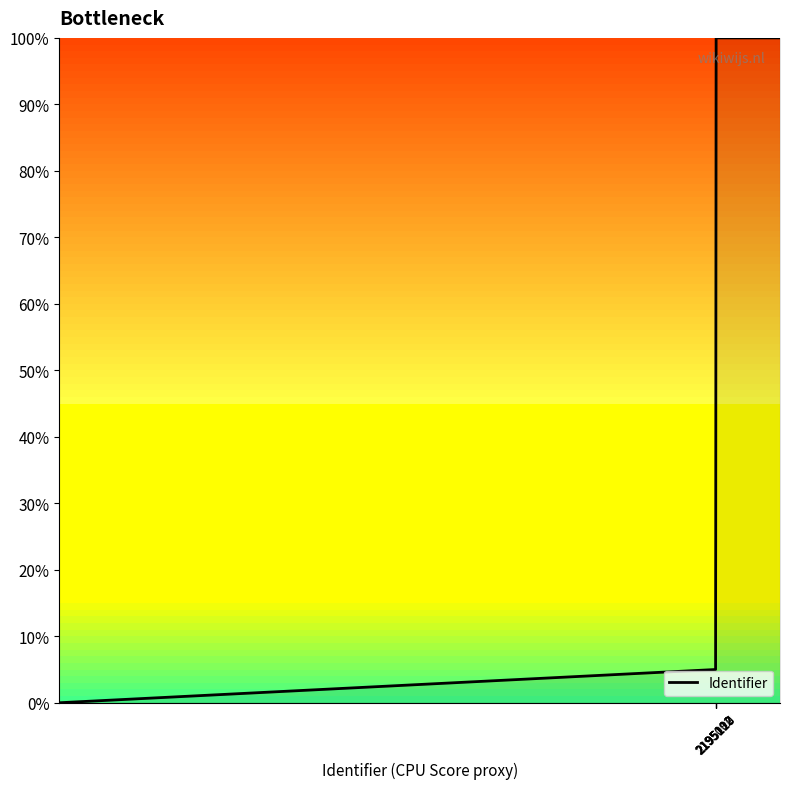

What is the maximum value shown in the chart?

100.0